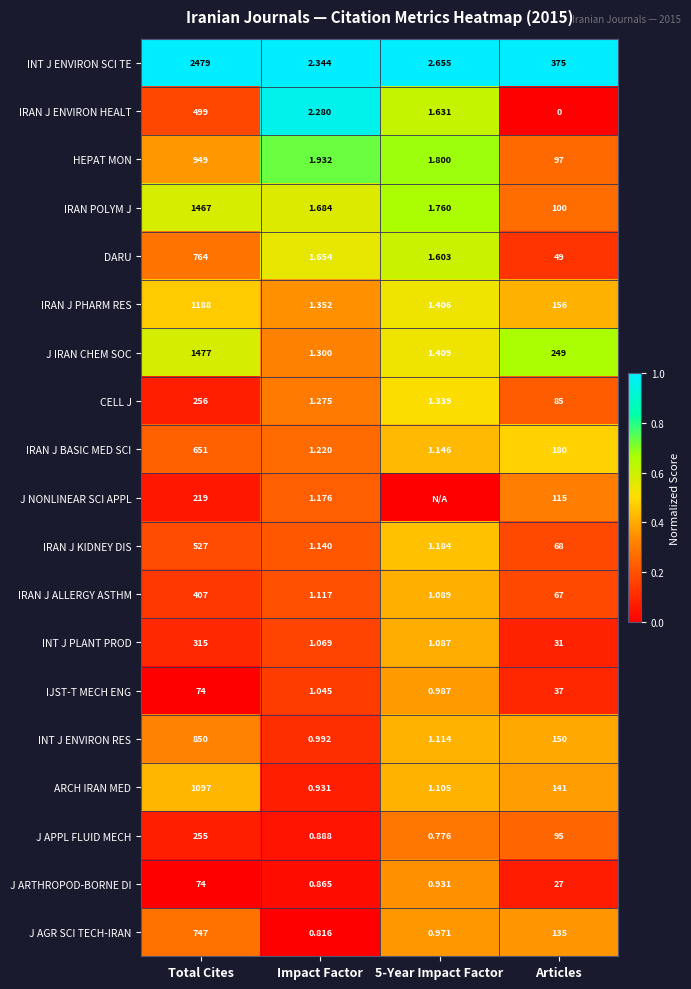

Rank the series at Impact Factor from highest to lowest value.

INT J ENVIRON SCI TE, IRAN J ENVIRON HEALT, HEPAT MON, IRAN POLYM J, DARU, IRAN J PHARM RES, J IRAN CHEM SOC, CELL J, IRAN J BASIC MED SCI, J NONLINEAR SCI APPL, IRAN J KIDNEY DIS, IRAN J ALLERGY ASTHM, INT J PLANT PROD, IJST-T MECH ENG, INT J ENVIRON RES, ARCH IRAN MED, J APPL FLUID MECH, J ARTHROPOD-BORNE DI, J AGR SCI TECH-IRAN